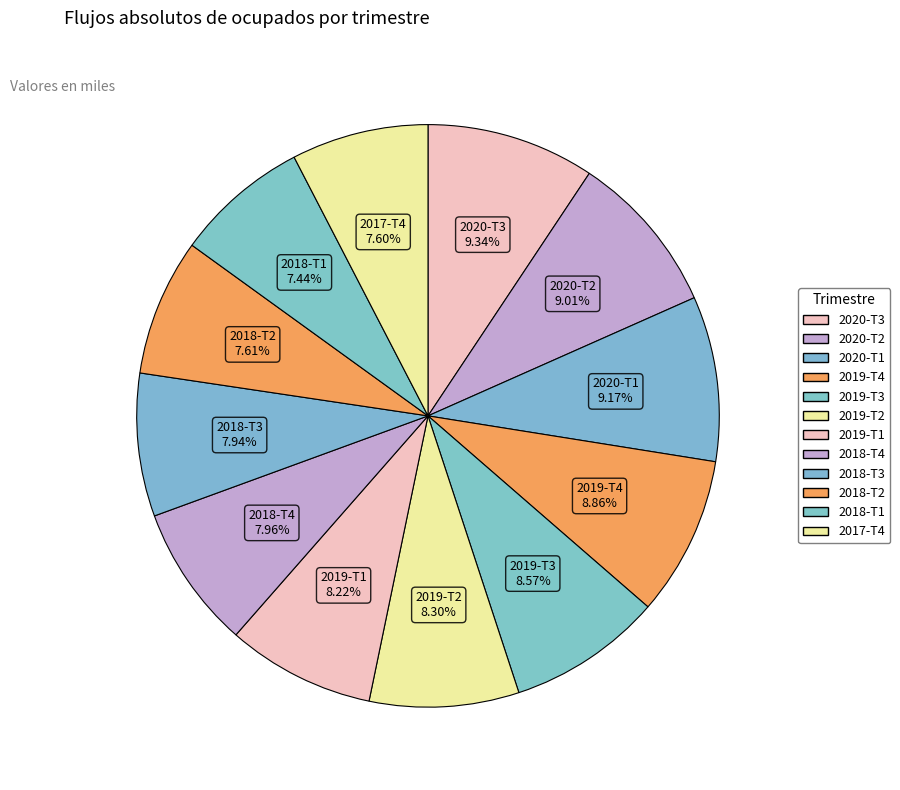

How many slices are in this pie chart?

12